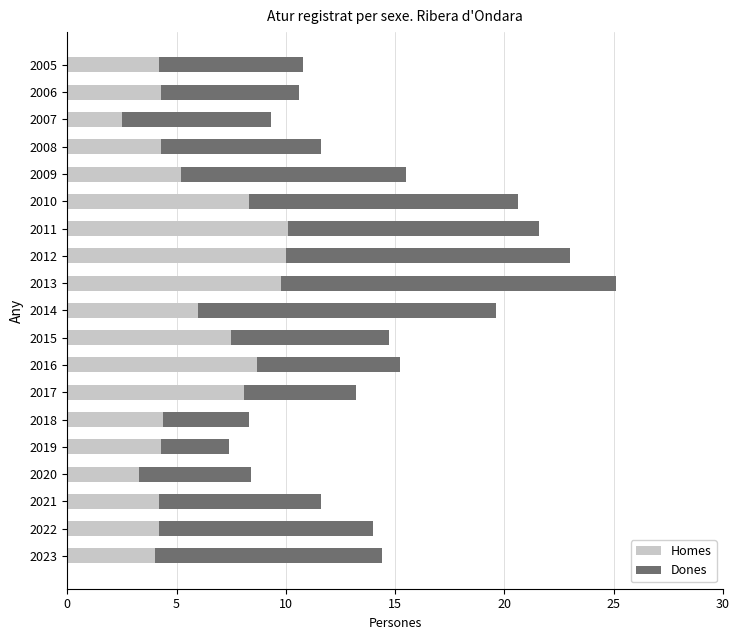

What are all the series names shown in the legend?

Homes, Dones